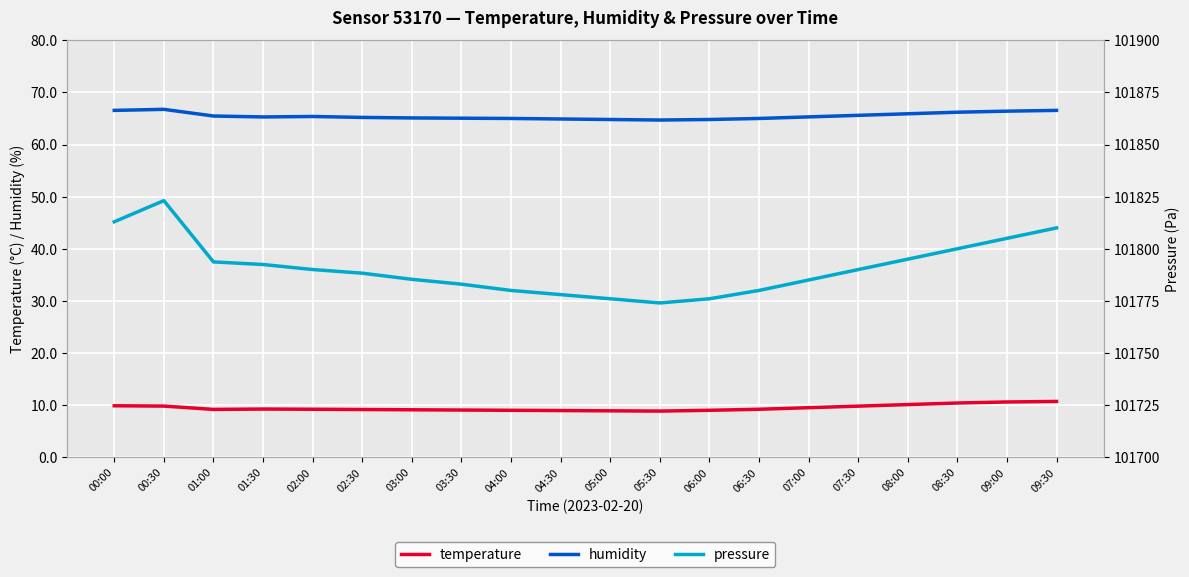

What is the minimum value for humidity?

64.7